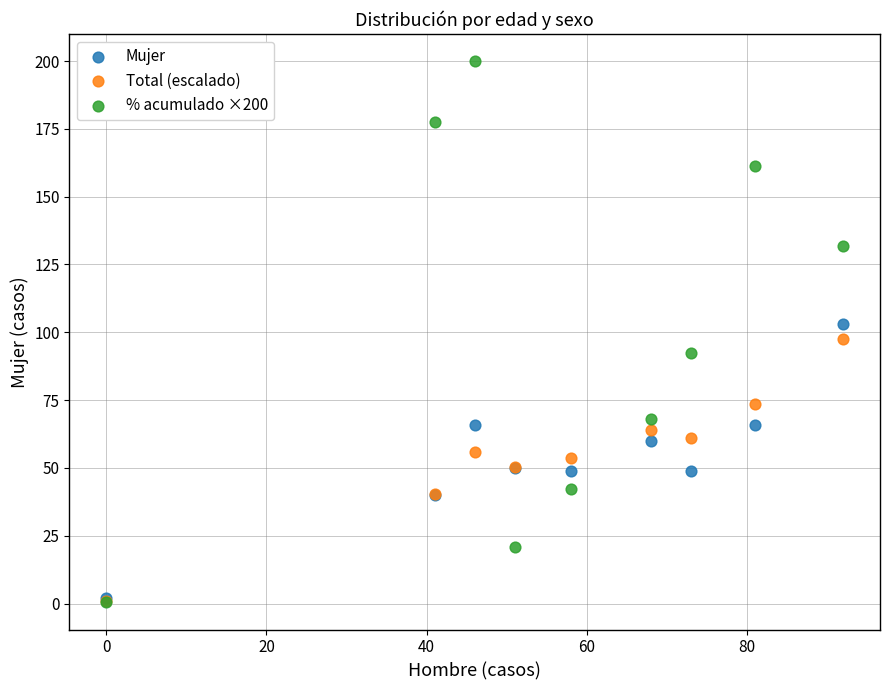

What are all the series names shown in the legend?

Mujer, Total (escalado), % acumulado ×200